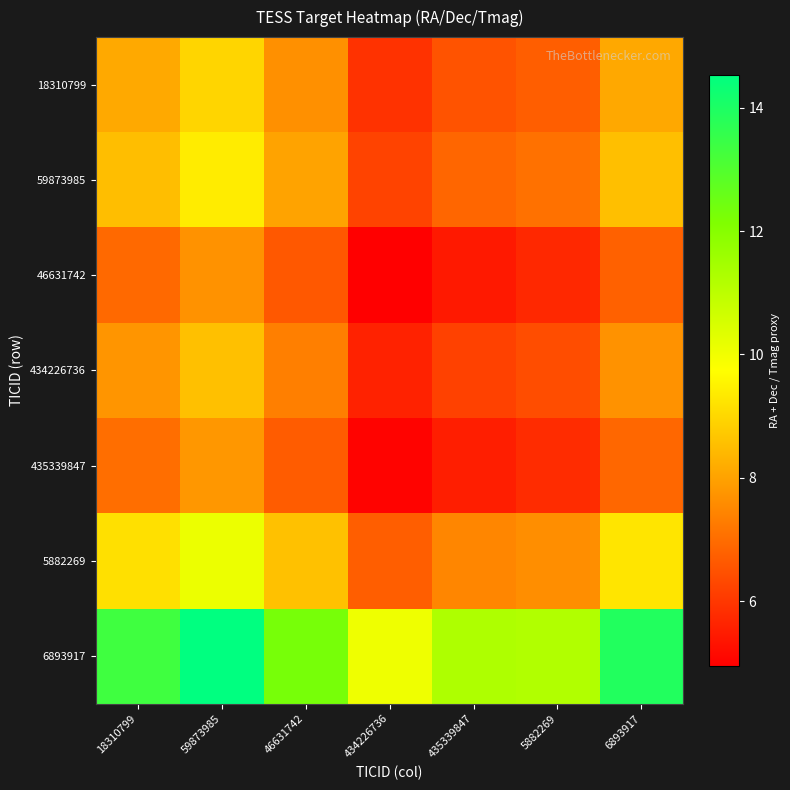

Reading left to right, list all the values displayed in this chart.

18310799: 18310799=8.1	59873985=9.0	46631742=7.7	434226736=5.9	435339847=6.5	5882269=6.7	6893917=8.1
59873985: 18310799=8.5	59873985=9.4	46631742=8.0	434226736=6.2	435339847=6.9	5882269=7.1	6893917=8.5
46631742: 18310799=6.9	59873985=7.7	46631742=6.6	434226736=4.9	435339847=5.4	5882269=5.7	6893917=6.8
434226736: 18310799=7.7	59873985=8.6	46631742=7.3	434226736=5.6	435339847=6.2	5882269=6.4	6893917=7.7
435339847: 18310799=7.0	59873985=7.8	46631742=6.7	434226736=5.0	435339847=5.5	5882269=5.8	6893917=6.9
5882269: 18310799=9.2	59873985=10.1	46631742=8.6	434226736=6.7	435339847=7.5	5882269=7.6	6893917=9.3
6893917: 18310799=13.4	59873985=14.5	46631742=12.3	434226736=10.0	435339847=11.2	5882269=11.2	6893917=13.9